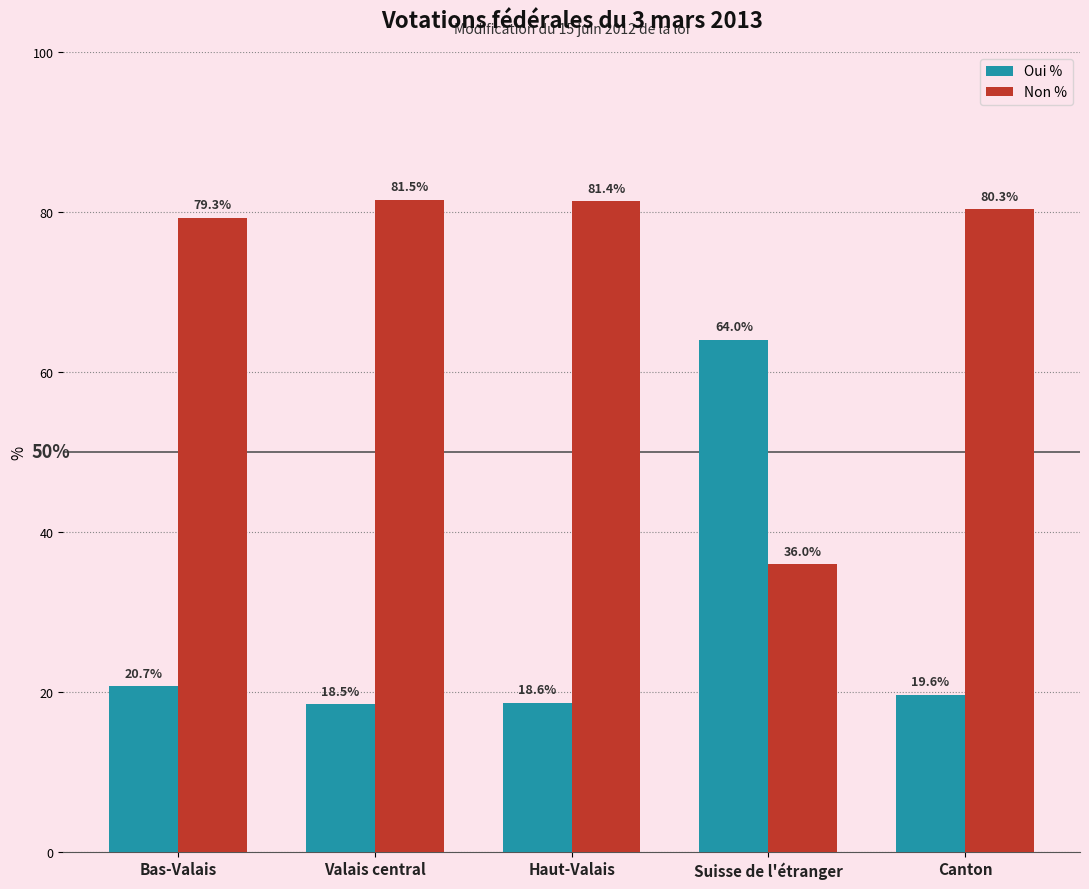

What is the average value of the Non % series?

71.7